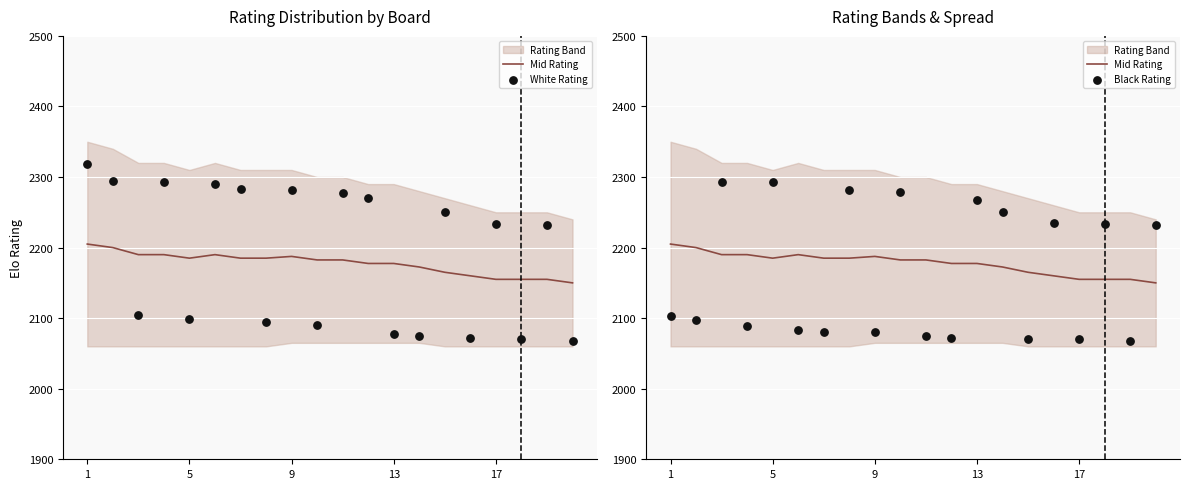

What is the total value across all series at 19?

6450.0